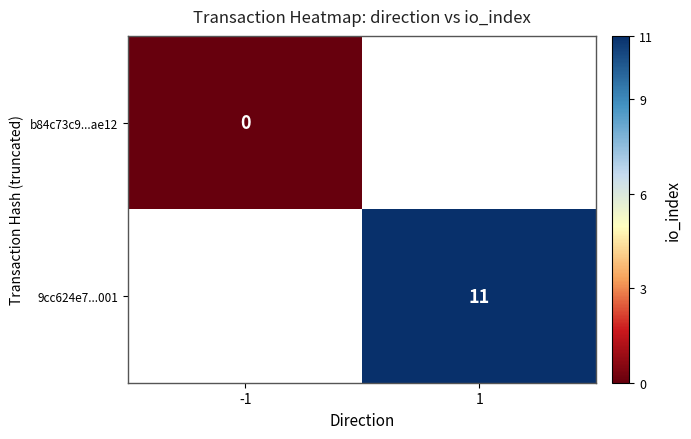

The 9cc624e7...001 series shows 16.1 at 1. True or false?

False